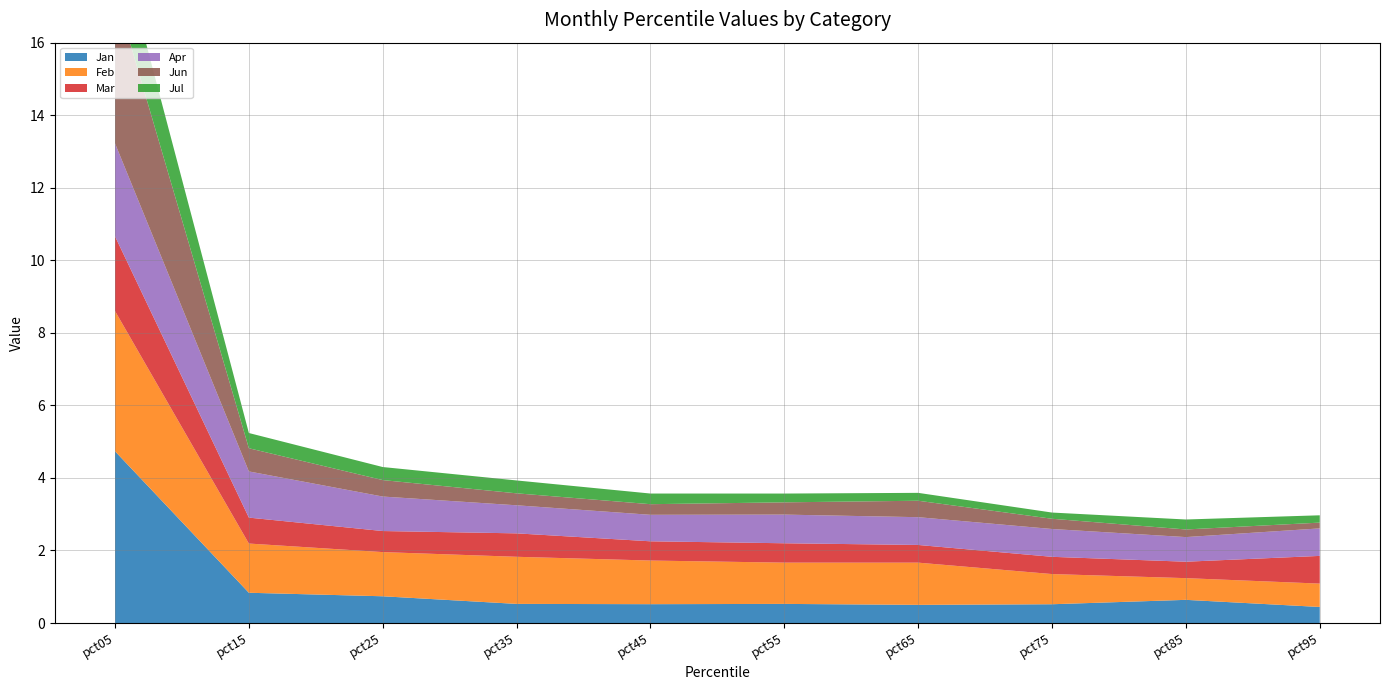

Reading right to left, list all the values displayed in this chart.

Jan: pct95=0.4	pct85=0.6	pct75=0.5	pct65=0.5	pct55=0.5	pct45=0.5	pct35=0.5	pct25=0.7	pct15=0.8	pct05=4.7
Feb: pct95=0.6	pct85=0.6	pct75=0.8	pct65=1.2	pct55=1.1	pct45=1.2	pct35=1.3	pct25=1.2	pct15=1.4	pct05=3.9
Mar: pct95=0.8	pct85=0.5	pct75=0.5	pct65=0.5	pct55=0.5	pct45=0.5	pct35=0.6	pct25=0.6	pct15=0.7	pct05=2.1
Apr: pct95=0.8	pct85=0.7	pct75=0.8	pct65=0.8	pct55=0.8	pct45=0.7	pct35=0.8	pct25=1.0	pct15=1.3	pct05=2.6
Jun: pct95=0.2	pct85=0.2	pct75=0.3	pct65=0.5	pct55=0.3	pct45=0.3	pct35=0.3	pct25=0.5	pct15=0.6	pct05=4.2
Jul: pct95=0.2	pct85=0.3	pct75=0.2	pct65=0.2	pct55=0.2	pct45=0.3	pct35=0.4	pct25=0.4	pct15=0.4	pct05=1.8